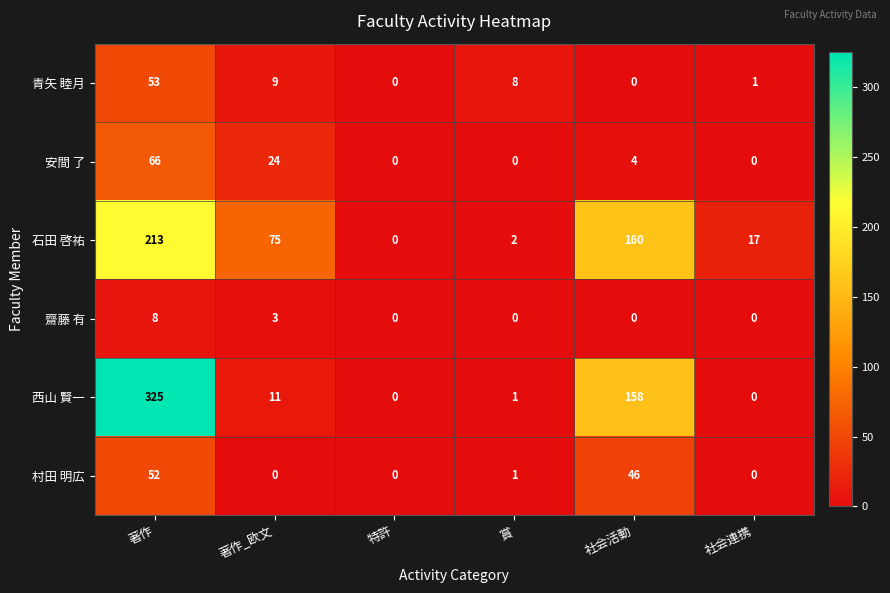

The 齋藤 有 series shows -5 at 社会連携. True or false?

False